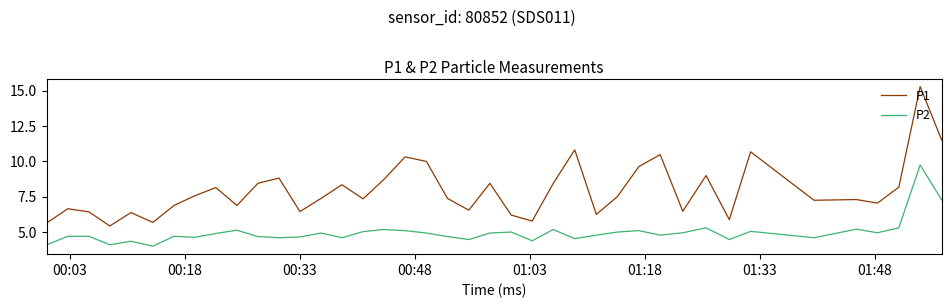

List the series in order of their overall mean, lowest first.

P2, P1